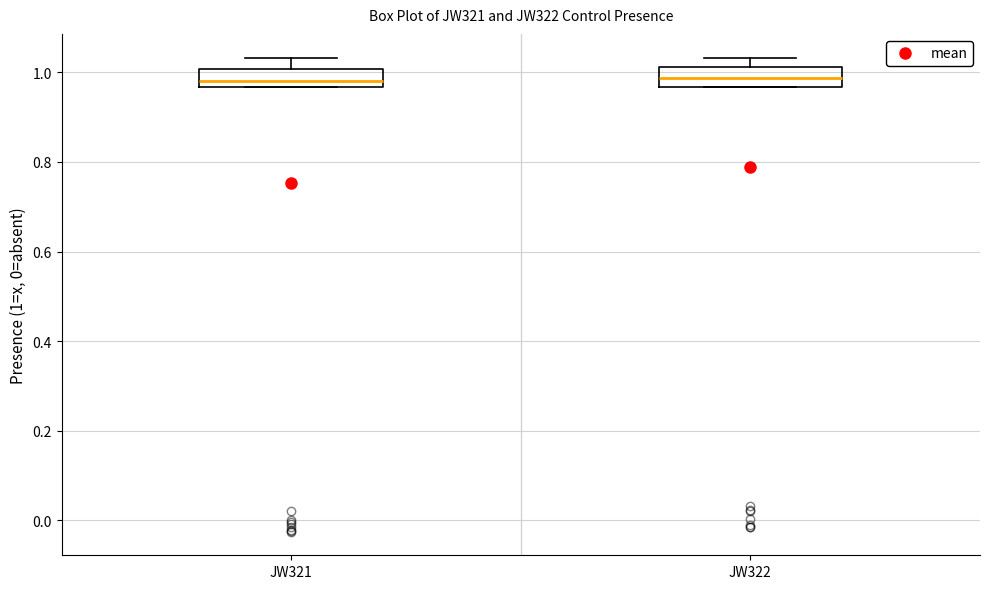

Reading left to right, read every box against the y-axis: the position of its median line, the range the box covers, and the ends of its whiskers. The values are not printed on the chart, so give them approximately, as read against the axis.

JW321: median 0.98, box 0.96 to 1.00, whiskers 0.96 to 1.04
JW322: median 0.98, box 0.96 to 1.02, whiskers 0.96 to 1.04